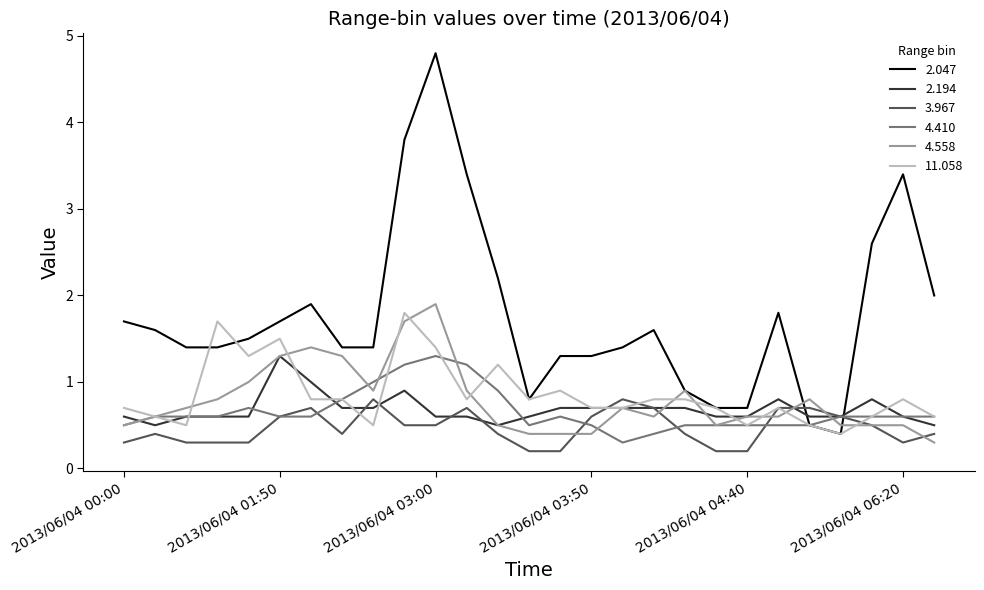

Which series has the widest spread of values?

2.047